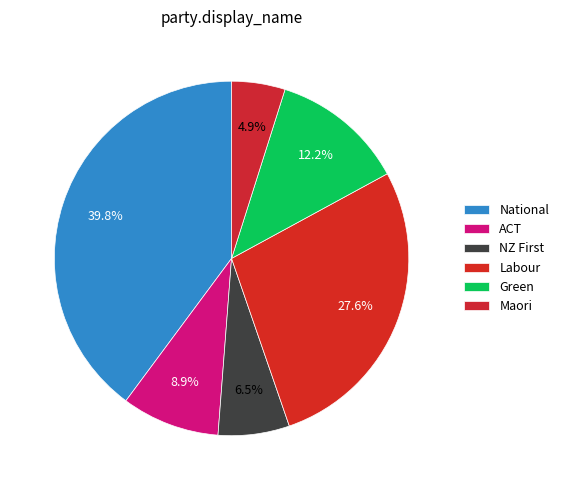

What is the ratio of the value at Maori to the value at Labour?

0.2